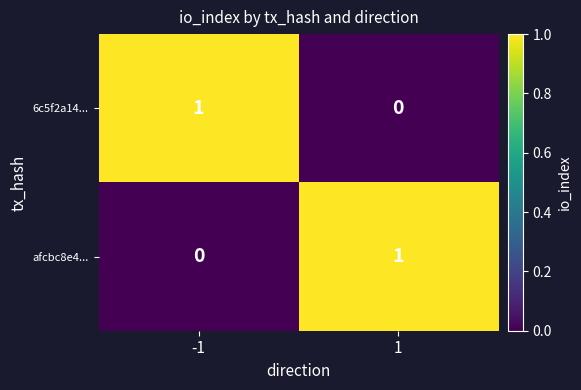

The value of afcbc8e4... at -1 is 1. True or false?

False